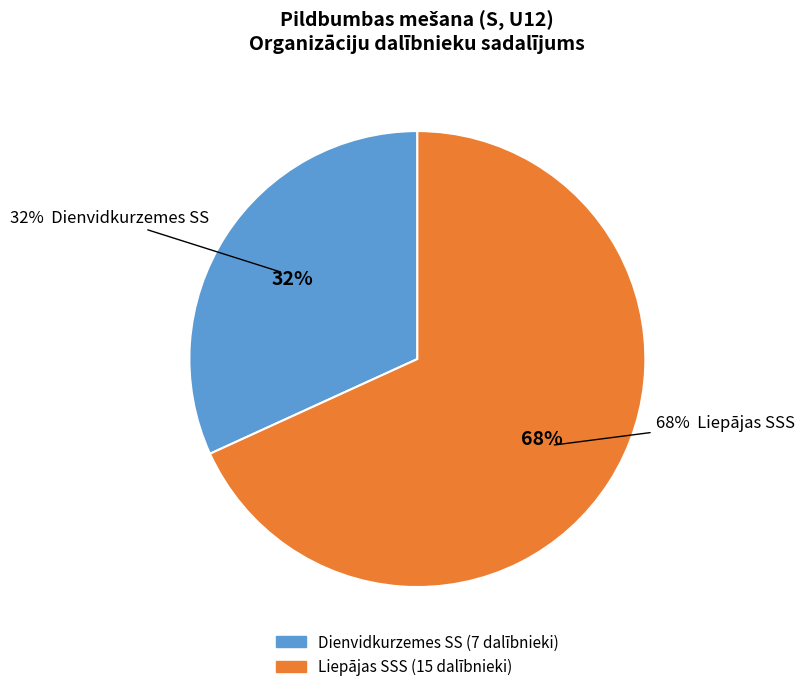

How many segments does this pie chart have?

2